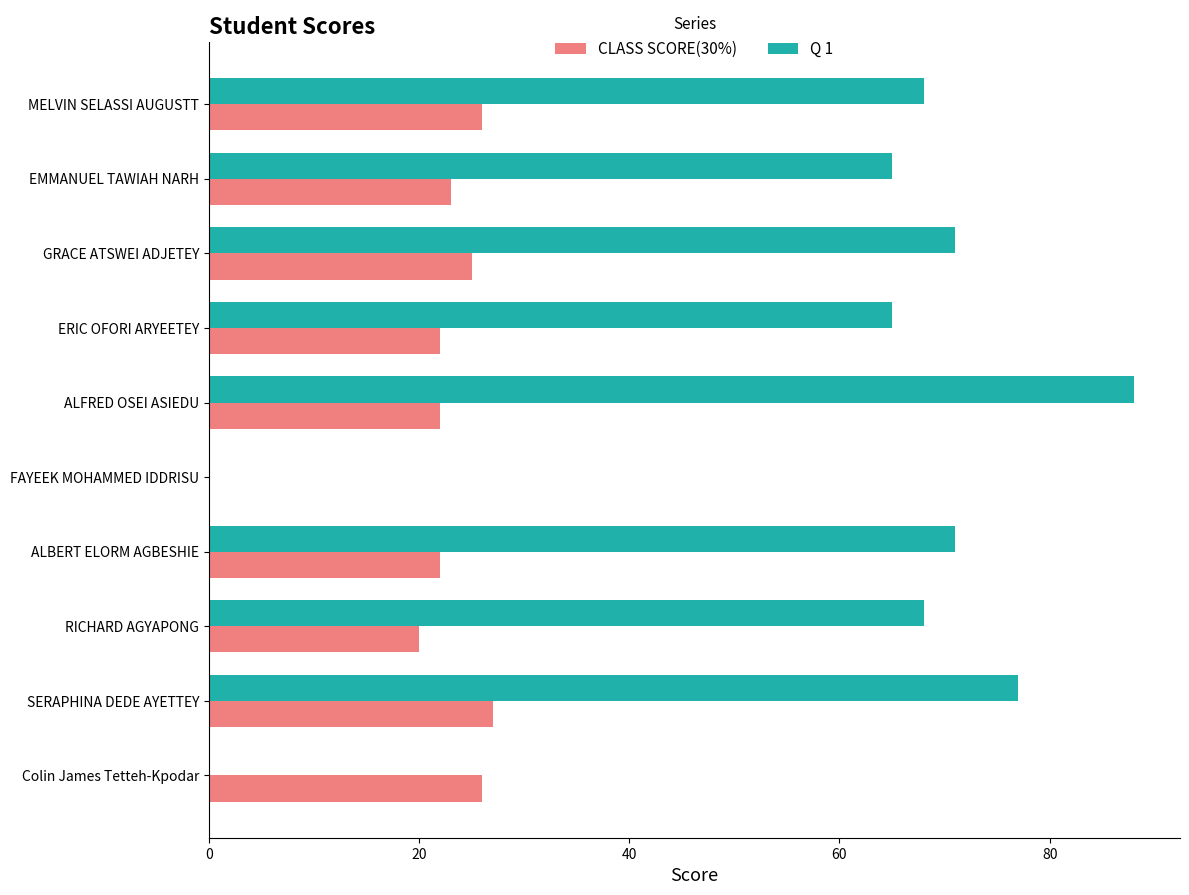

At which category is the sum across all series the highest?

ALFRED OSEI ASIEDU